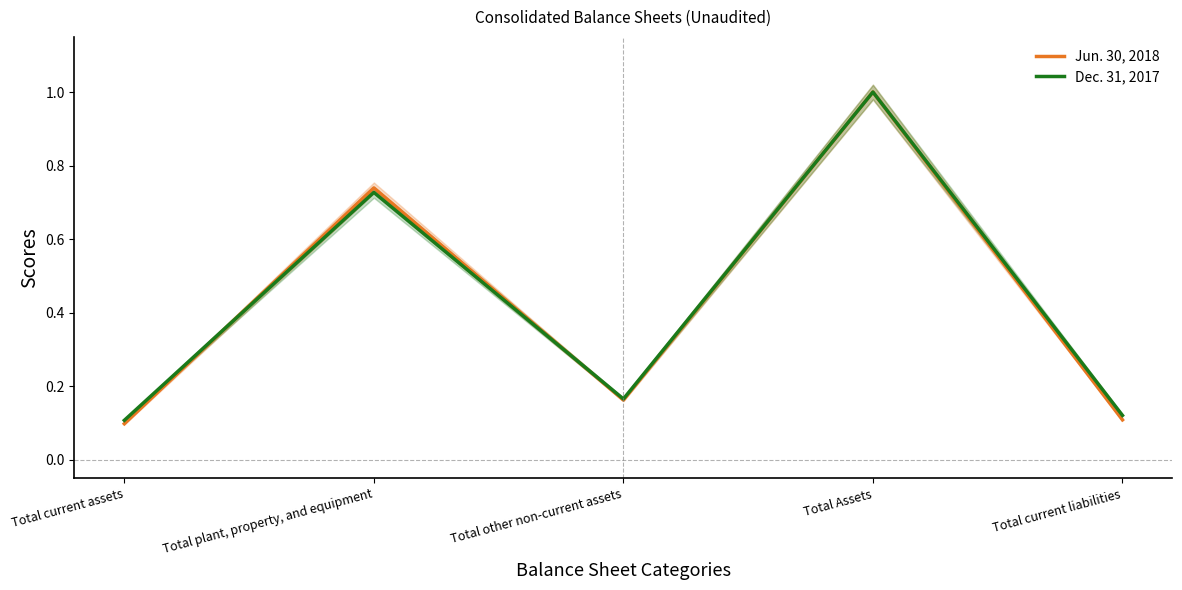

The Jun. 30, 2018 series shows 0.5 at Total plant, property, and equipment. True or false?

False